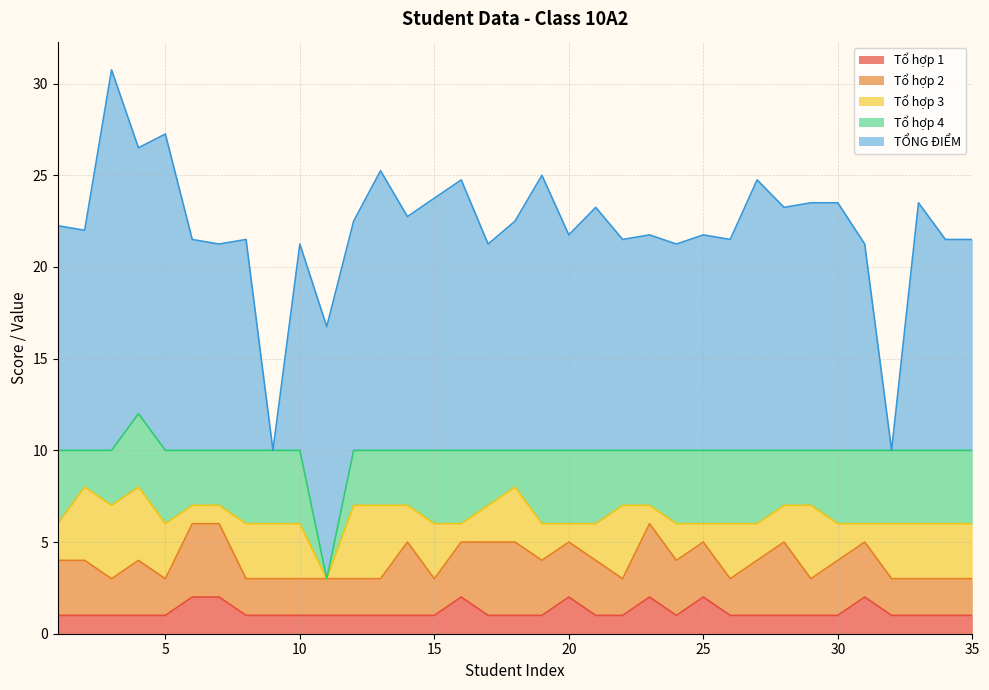

Reading left to right, list all the values displayed in this chart.

Tổ hợp 1: 1=1.0	2=1.0	3=1.0	4=1.0	5=1.0	6=2.0	7=2.0	8=1.0	9=1.0	10=1.0	11=1.0	12=1.0	13=1.0	14=1.0	15=1.0	16=2.0	17=1.0	18=1.0	19=1.0	20=2.0	21=1.0	22=1.0	23=2.0	24=1.0	25=2.0	26=1.0	27=1.0	28=1.0	29=1.0	30=1.0	31=2.0	32=1.0	33=1.0	34=1.0	35=1.0
Tổ hợp 2: 1=3.0	2=3.0	3=2.0	4=3.0	5=2.0	6=4.0	7=4.0	8=2.0	9=2.0	10=2.0	11=2.0	12=2.0	13=2.0	14=4.0	15=2.0	16=3.0	17=4.0	18=4.0	19=3.0	20=3.0	21=3.0	22=2.0	23=4.0	24=3.0	25=3.0	26=2.0	27=3.0	28=4.0	29=2.0	30=3.0	31=3.0	32=2.0	33=2.0	34=2.0	35=2.0
Tổ hợp 3: 1=2.0	2=4.0	3=4.0	4=4.0	5=3.0	6=1.0	7=1.0	8=3.0	9=3.0	10=3.0	11=0.0	12=4.0	13=4.0	14=2.0	15=3.0	16=1.0	17=2.0	18=3.0	19=2.0	20=1.0	21=2.0	22=4.0	23=1.0	24=2.0	25=1.0	26=3.0	27=2.0	28=2.0	29=4.0	30=2.0	31=1.0	32=3.0	33=3.0	34=3.0	35=3.0
Tổ hợp 4: 1=4.0	2=2.0	3=3.0	4=4.0	5=4.0	6=3.0	7=3.0	8=4.0	9=4.0	10=4.0	11=0.0	12=3.0	13=3.0	14=3.0	15=4.0	16=4.0	17=3.0	18=2.0	19=4.0	20=4.0	21=4.0	22=3.0	23=3.0	24=4.0	25=4.0	26=4.0	27=4.0	28=3.0	29=3.0	30=4.0	31=4.0	32=4.0	33=4.0	34=4.0	35=4.0
TỔNG ĐIỂM: 1=12.2	2=12.0	3=20.8	4=14.5	5=17.2	6=11.5	7=11.2	8=11.5	9=0.0	10=11.2	11=13.8	12=12.5	13=15.2	14=12.8	15=13.8	16=14.8	17=11.2	18=12.5	19=15.0	20=11.8	21=13.2	22=11.5	23=11.8	24=11.2	25=11.8	26=11.5	27=14.8	28=13.2	29=13.5	30=13.5	31=11.2	32=0.0	33=13.5	34=11.5	35=11.5